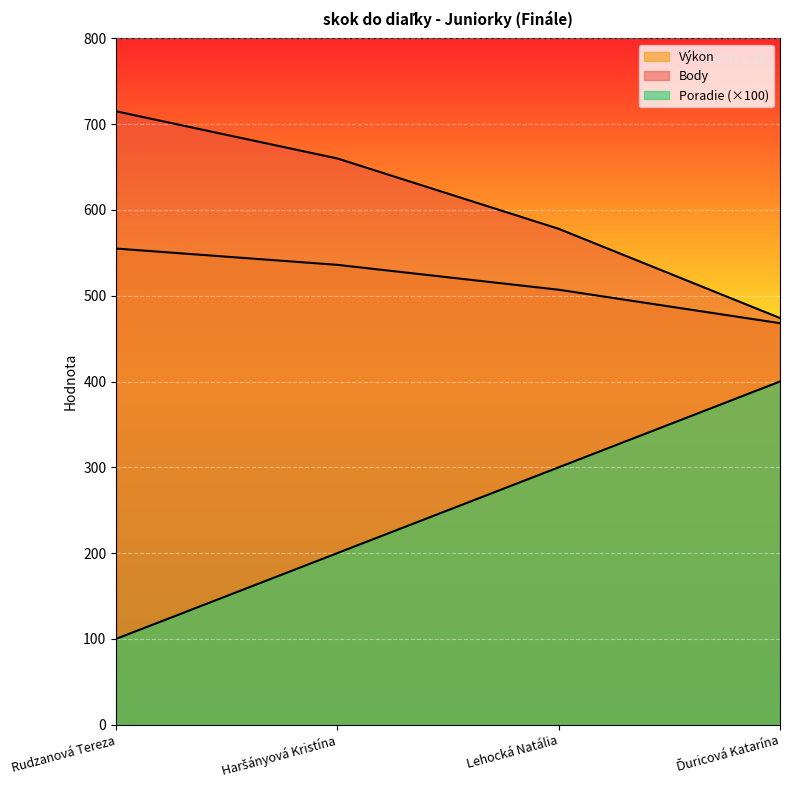

List the series in order of their overall mean, highest first.

Body, Výkon, Poradie